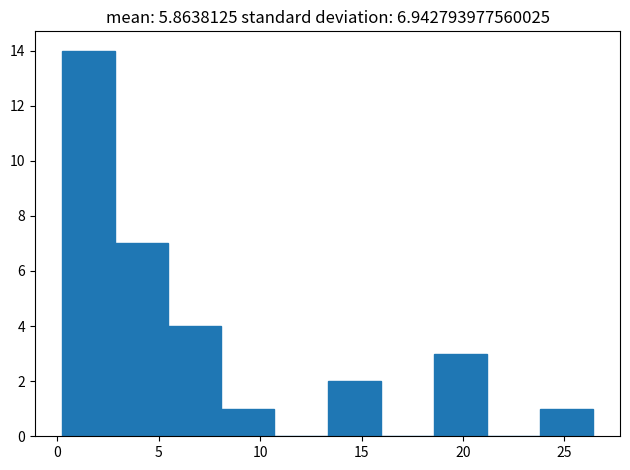

Reading left to right, transcribe this chart: for each bar, give the range it covers on the x-axis and its height. Neither the bar edges nor the heights are printed on the chart, so give them approximately, as read against the axes.

0.0 to 3.0: 14
3.0 to 5.5: 7
5.5 to 8.0: 4
8.0 to 10.5: 1
10.5 to 13.5: 0
13.5 to 16.0: 2
16.0 to 18.5: 0
18.5 to 21.0: 3
21.0 to 24.0: 0
24.0 to 26.5: 1